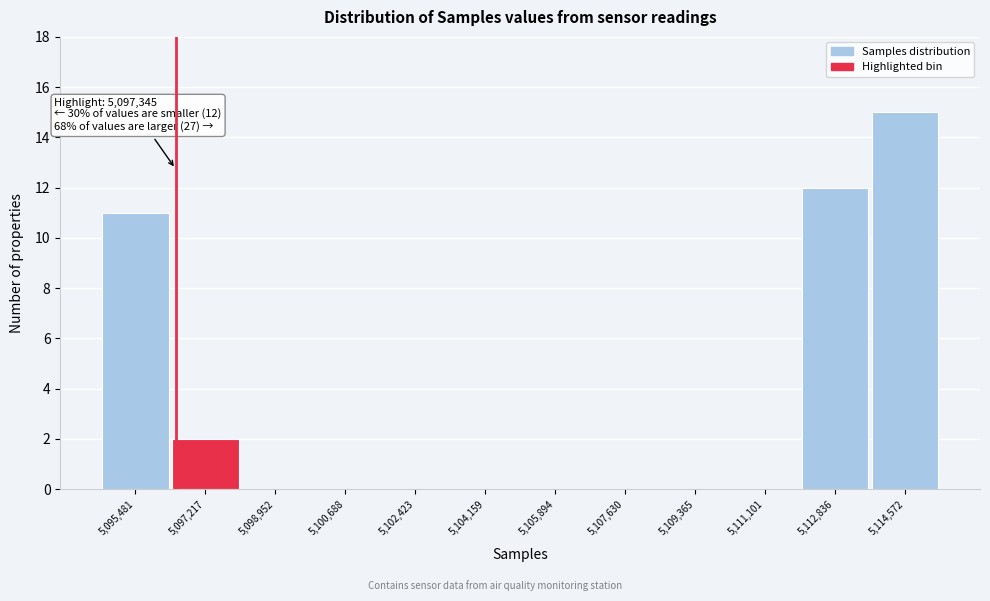

Reading left to right, extract all data points from this chart.

5,095,481=11	5,097,217=2	5,098,952=0	5,100,688=0	5,102,423=0	5,104,159=0	5,105,894=0	5,107,630=0	5,109,365=0	5,111,101=0	5,112,836=12	5,114,572=15